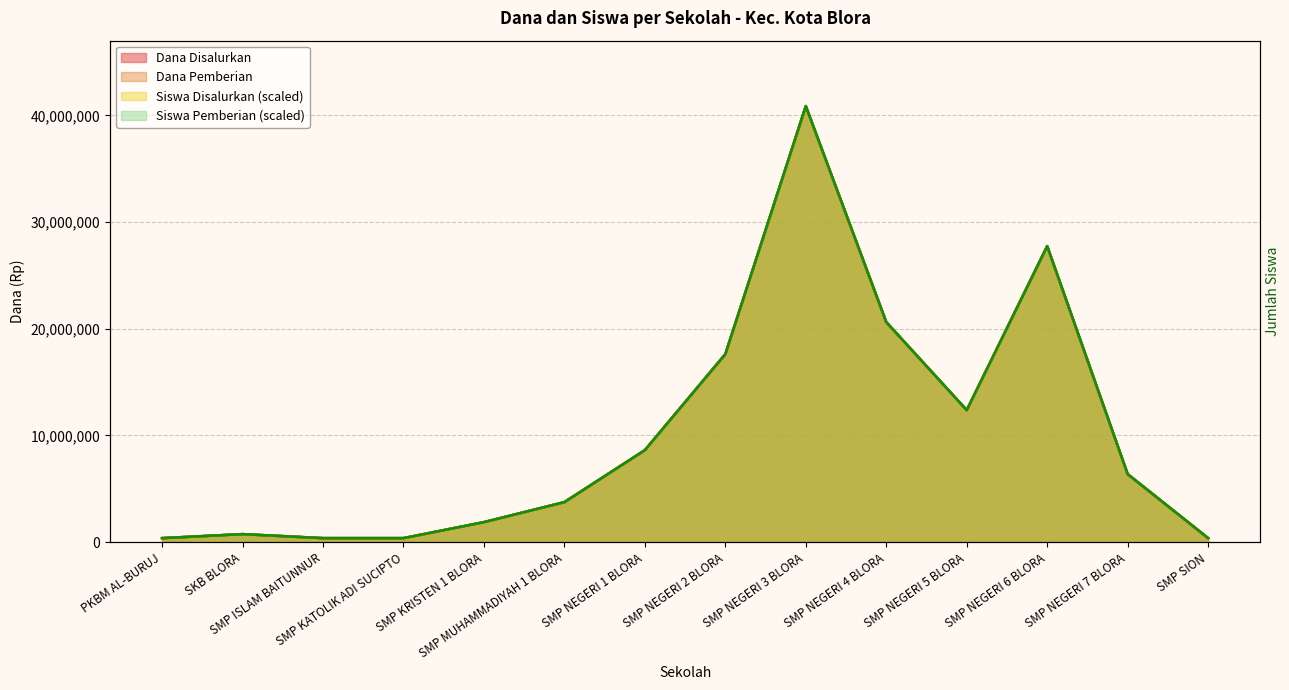

True or false: Siswa Pemberian and Dana Pemberian cross at least once.

False